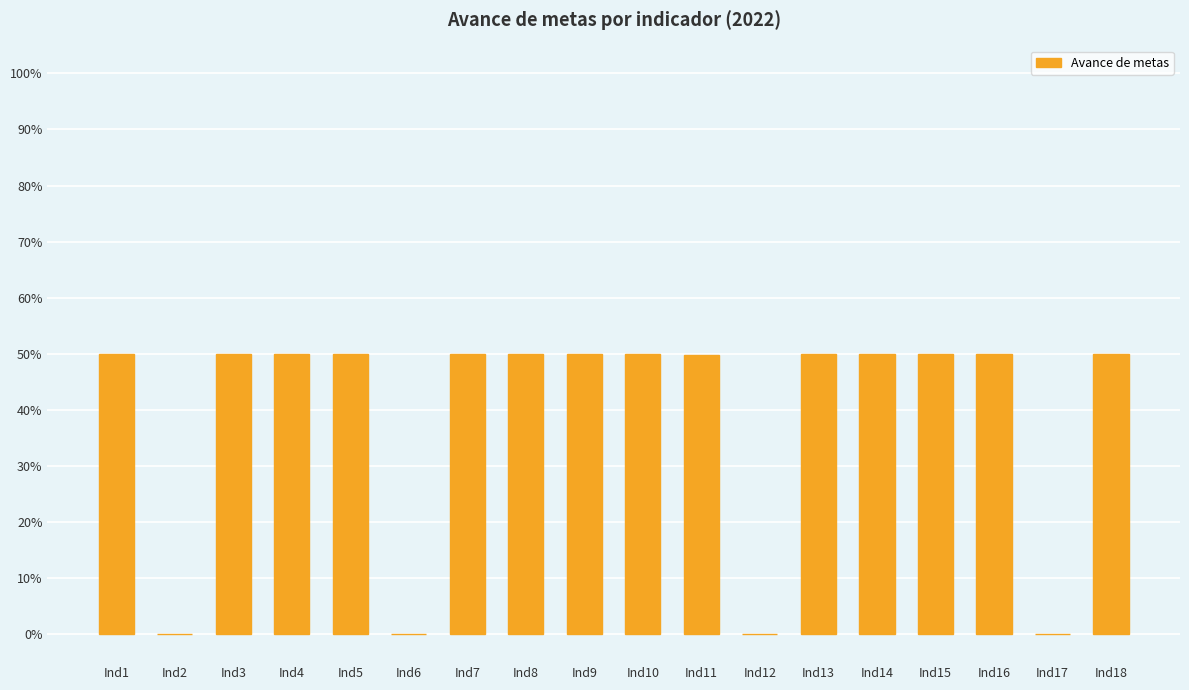

Are the bars grouped side by side (vs. stacked)?

No